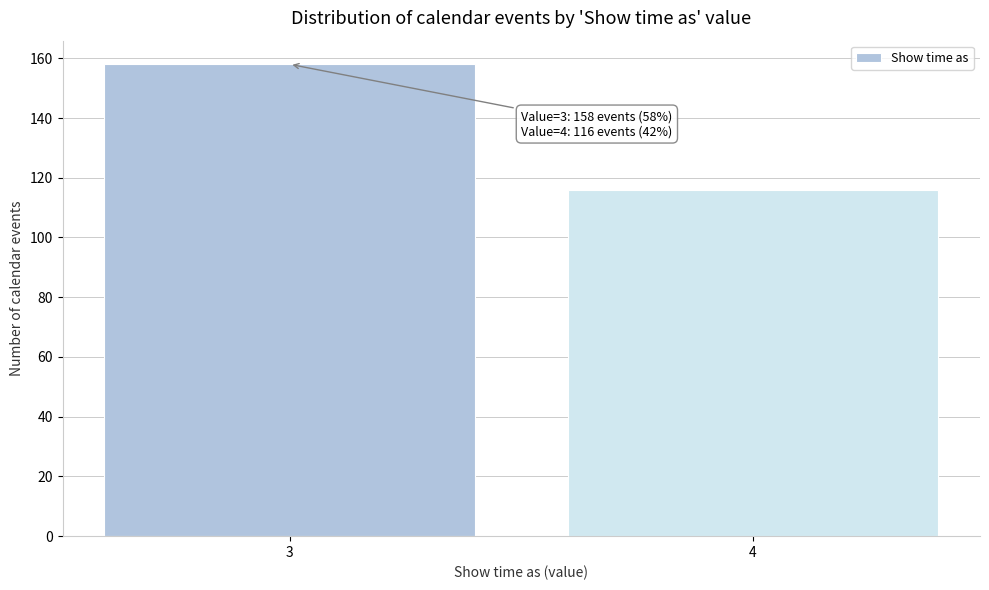

Reading left to right, what are all the values shown in this chart?

158	116